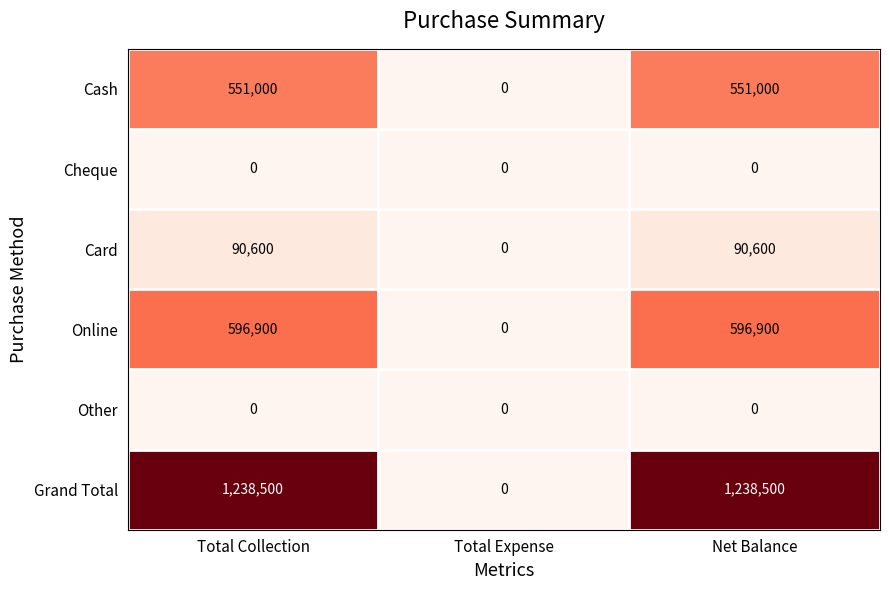

Count the Card values in the range 0 to 90600.

3